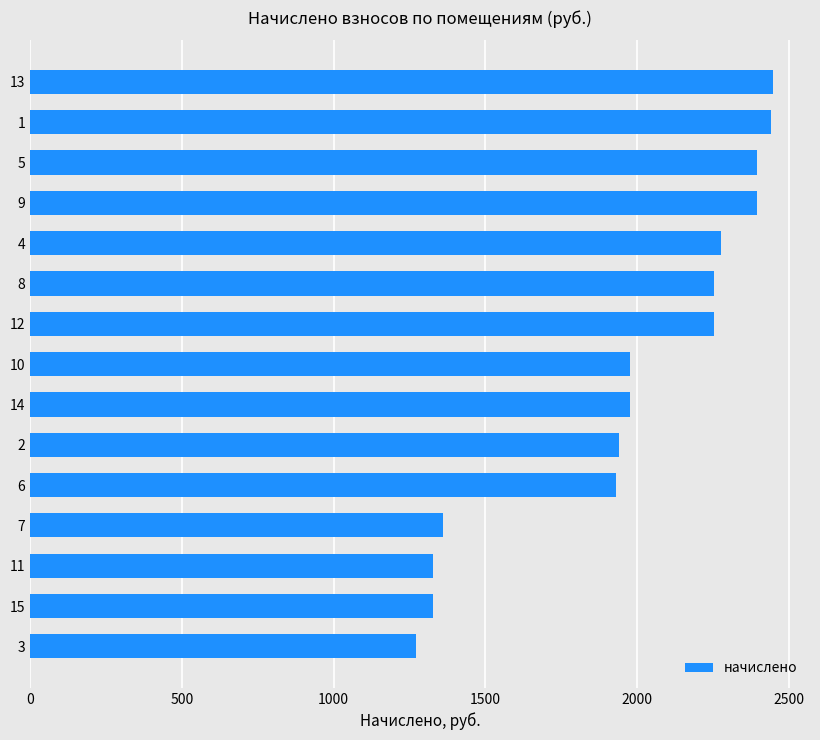

Is it true that the value at 7 is 2211.3?

False